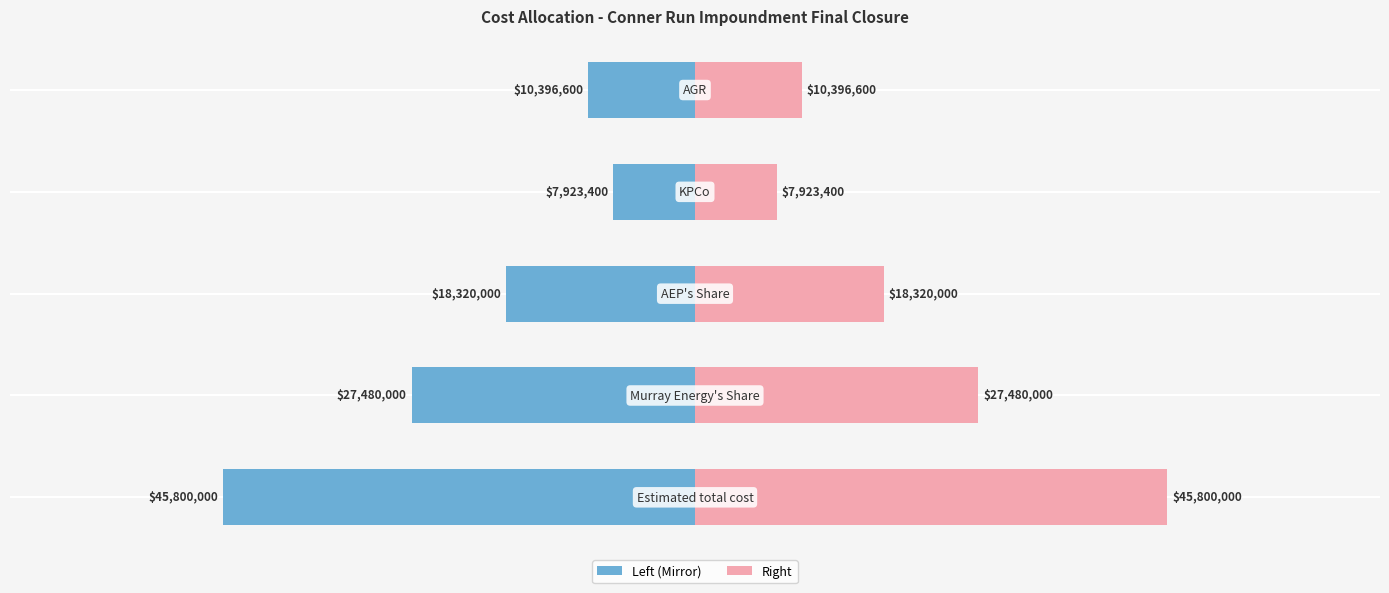

The Value series shows -13957865 at 0. True or false?

False